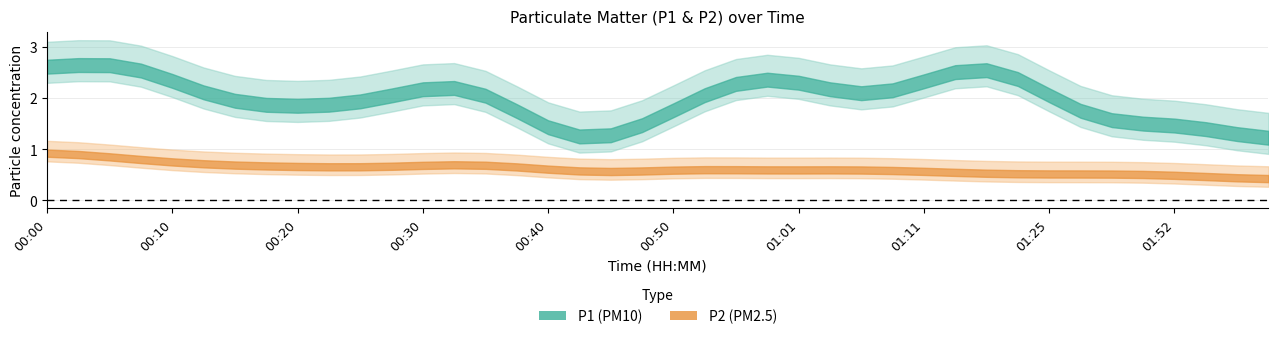

In P2, how many points are higher than both neighbors (excluding endpoints)?

10